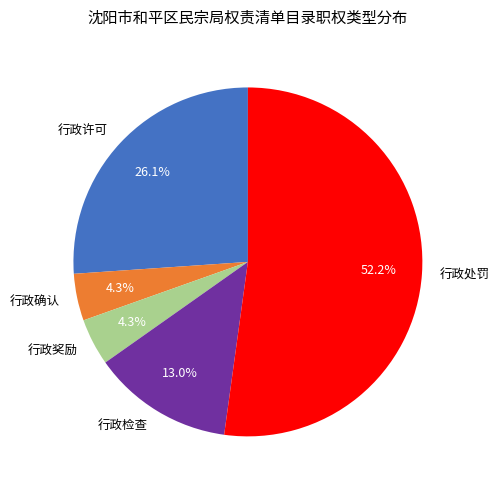

What percentage is the 行政处罚 slice, to the nearest percent?

52%